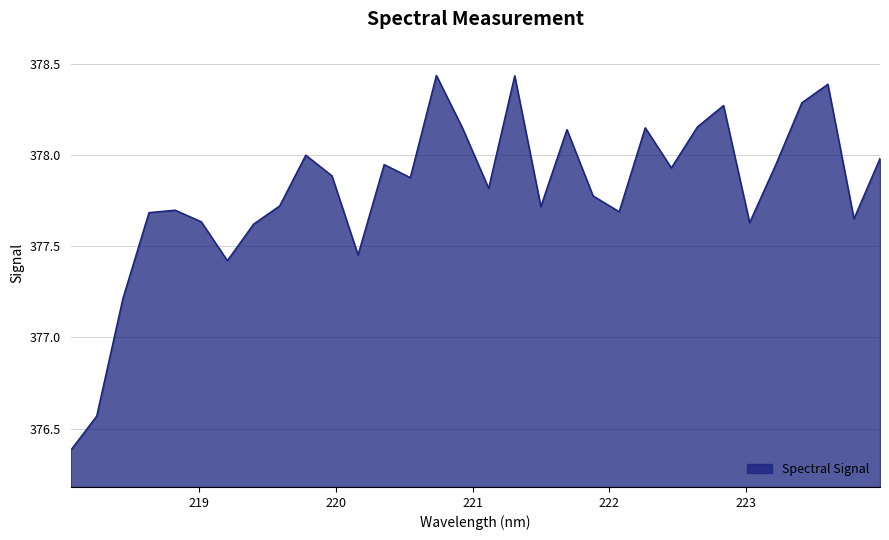

What is the minimum value shown in the chart?

376.4